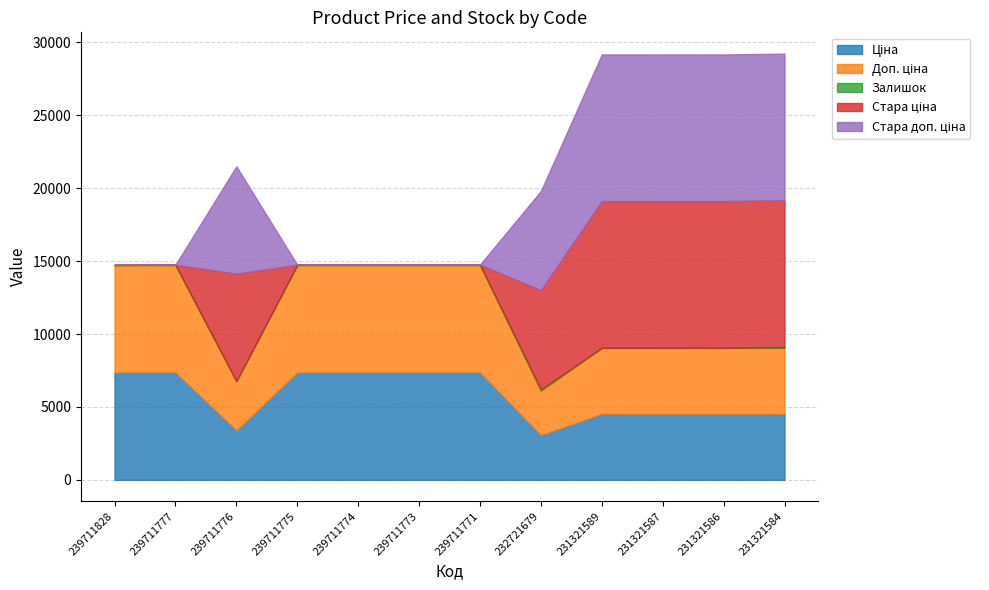

What is the total value across all series at 239711773?

14756.4